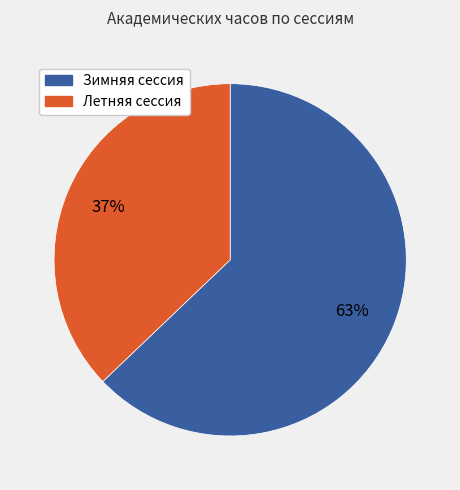

Which slice is the largest?

Зимняя сессия